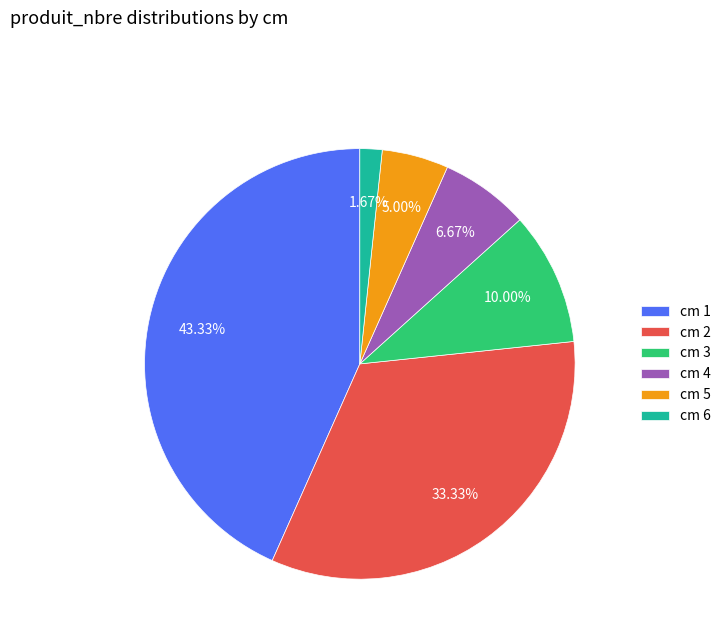

Count the number of slices in the pie.

6